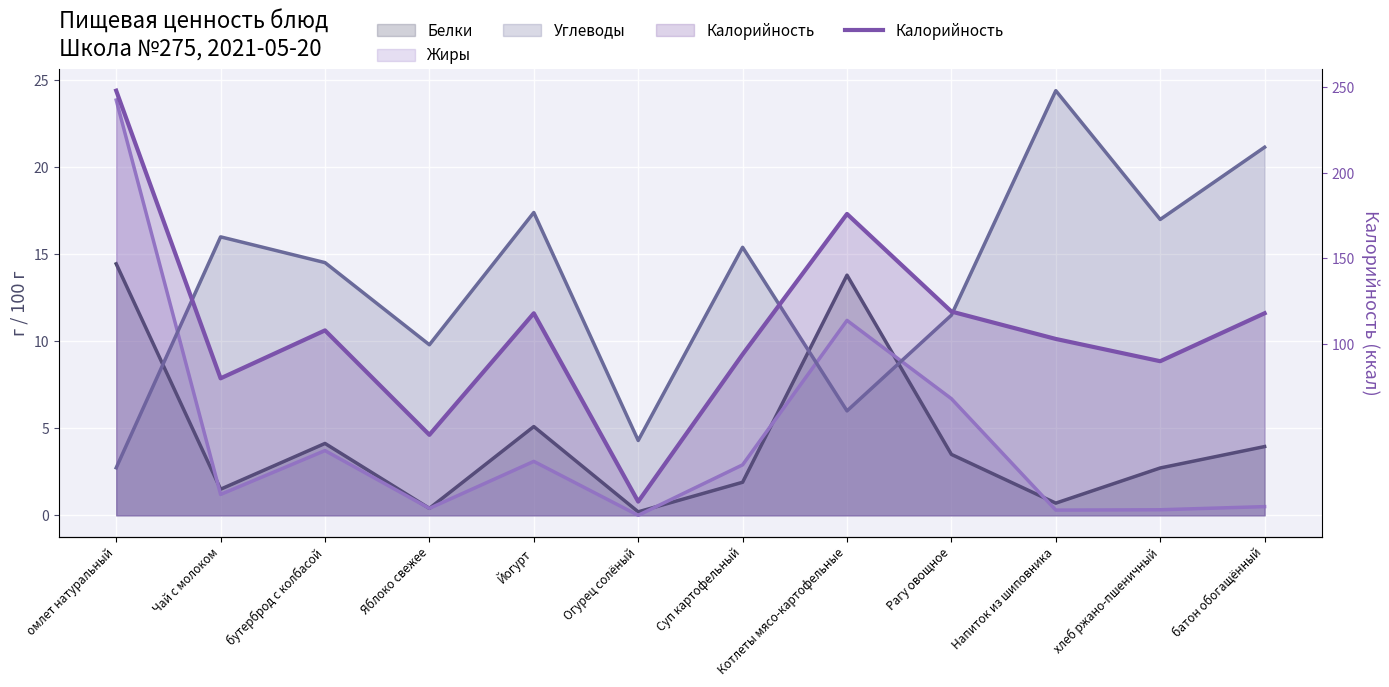

True or false: the data has more than 0 interior local peaks.

True